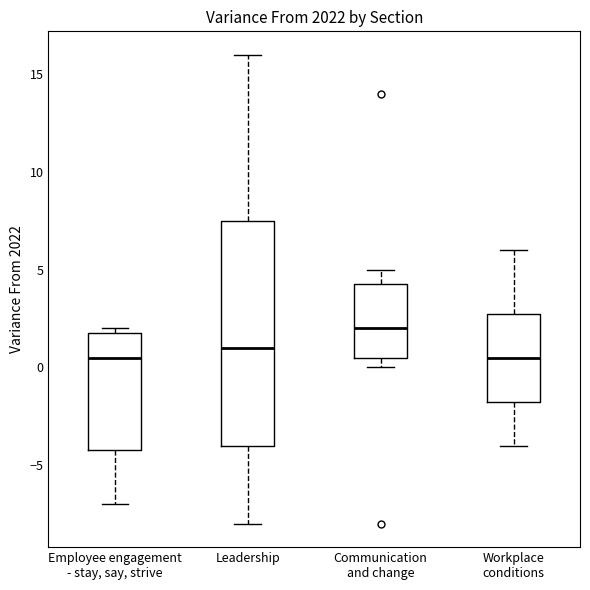

Reading left to right, read every box against the y-axis: the position of its median line, the range the box covers, and the ends of its whiskers. The values are not printed on the chart, so give them approximately, as read against the axis.

Employee engagement - stay, say, strive: median 0.5, box -4.0 to 2.0, whiskers -7.0 to 2.0 (just above the box's upper edge)
Leadership: median 1.0, box -4.0 to 7.5, whiskers -8.0 to 16.0
Communication and change: median 2.0, box 0.5 to 4.5, whiskers 0.0 to 5.0
Workplace conditions: median 0.5, box -1.5 to 3.0, whiskers -4.0 to 6.0